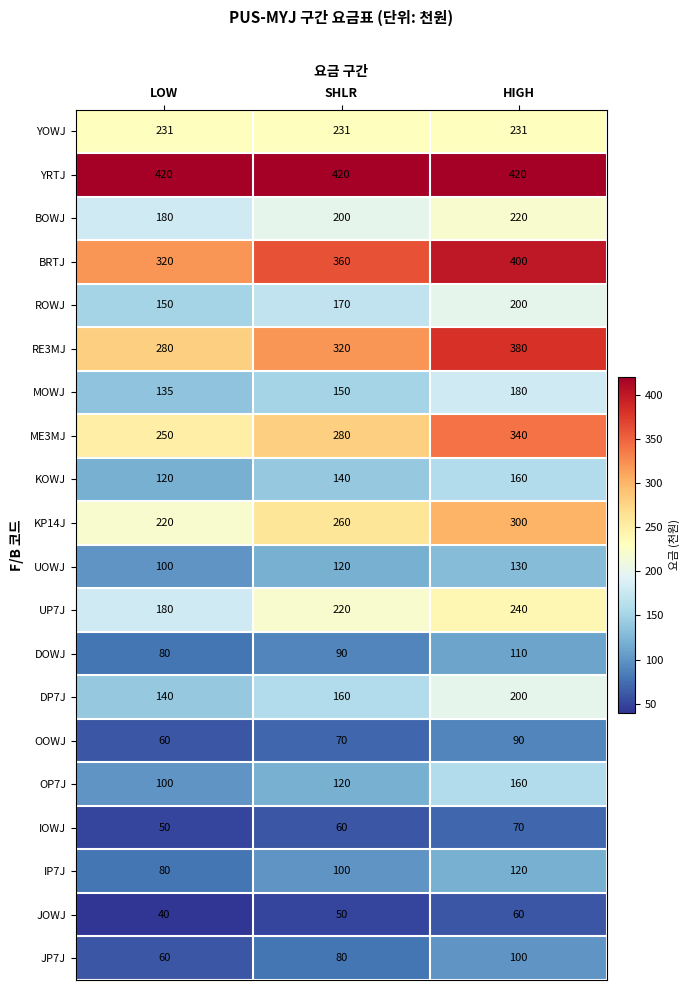

The YRTJ series shows 140 at LOW. True or false?

False